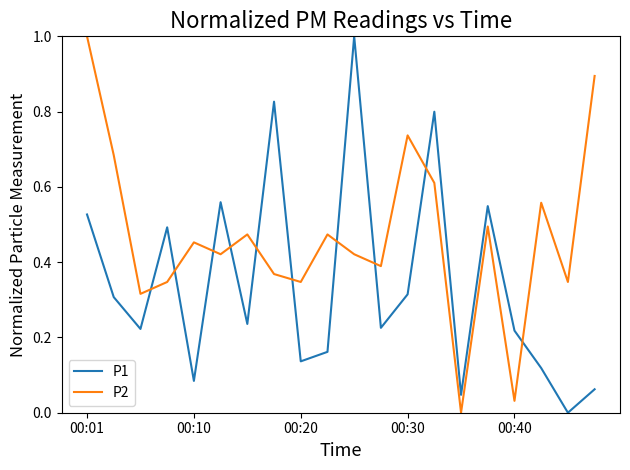

Which series ends up on top after the final intersection of P2 and P1?

P2